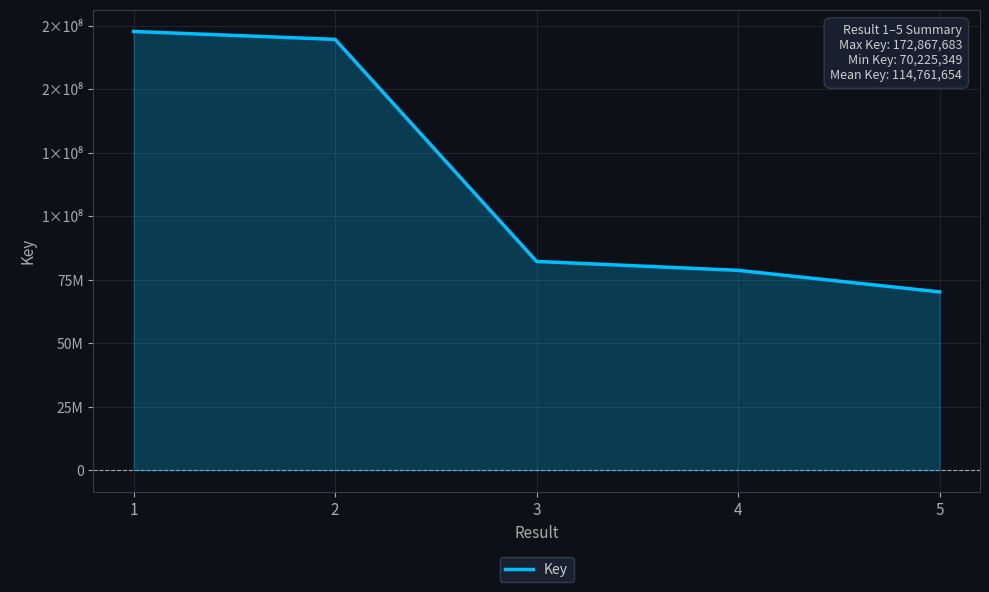

Reading left to right, what are all the values shown in this chart?

1=172867683	2=169752016	3=82239333	4=78723889	5=70225349